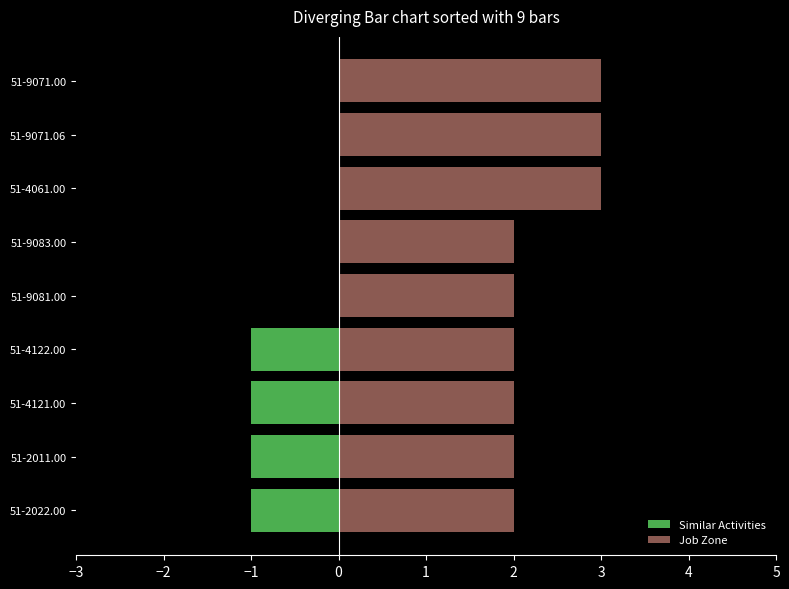

How many bars are there in each group?

2